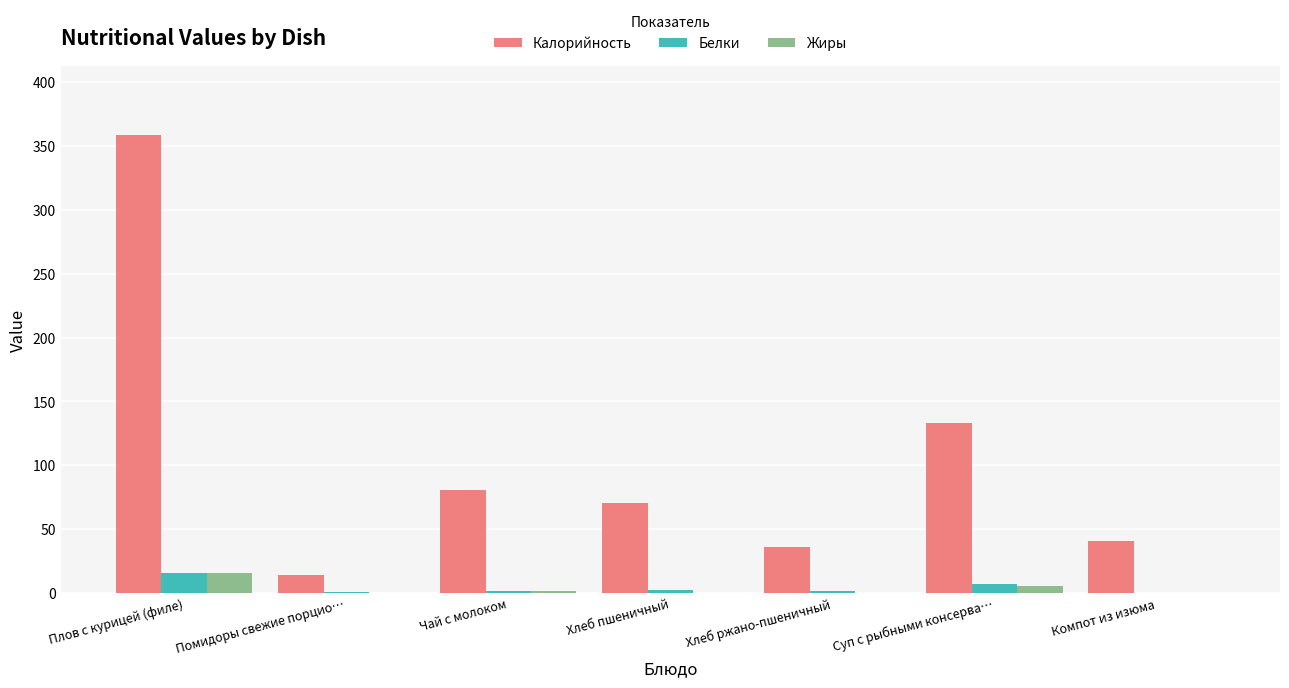

What is the maximum value for Жиры?

15.9